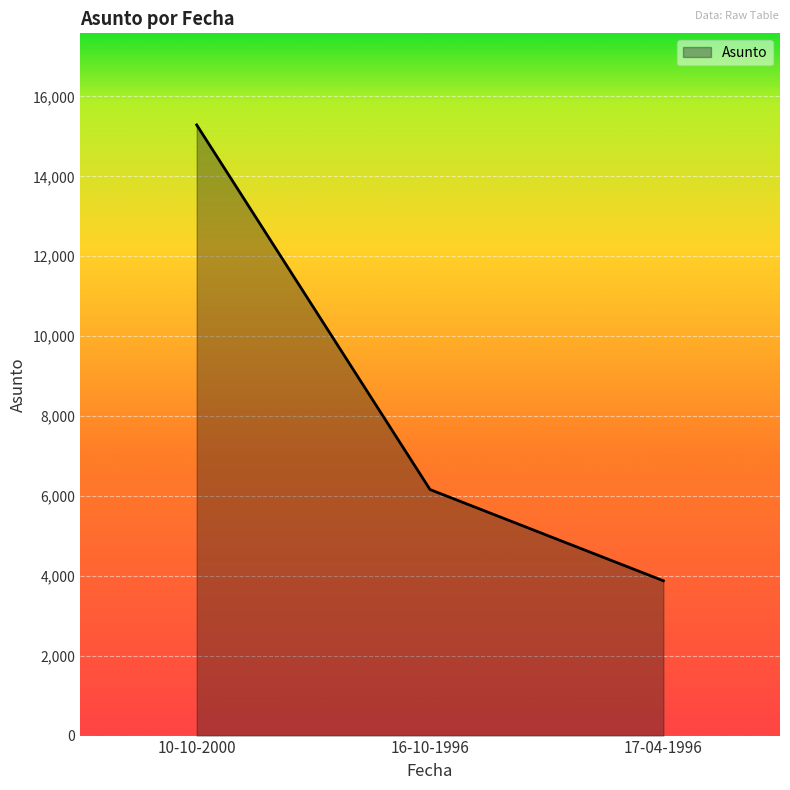

The chart shows a value of 3875 at 17-04-1996. True or false?

True